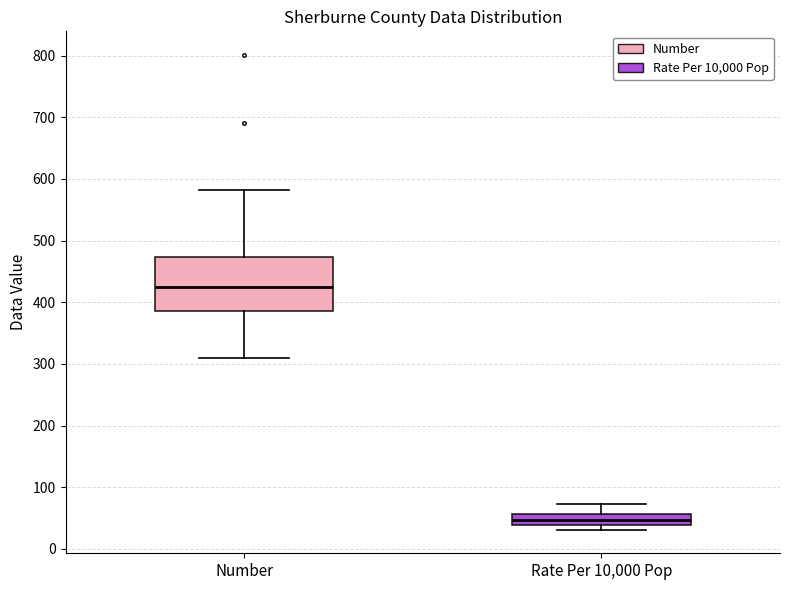

Reading left to right, transcribe this box plot: for each box, give where its median line is, the range the box spans, and where its two whiskers end, as read against the y-axis. The values are not printed on the chart, so give them approximately, as read against the axis.

Number: median 420, box 390 to 470, whiskers 310 to 580
Rate Per 10,000 Pop: median 50, box 40 to 60, whiskers 30 to 70